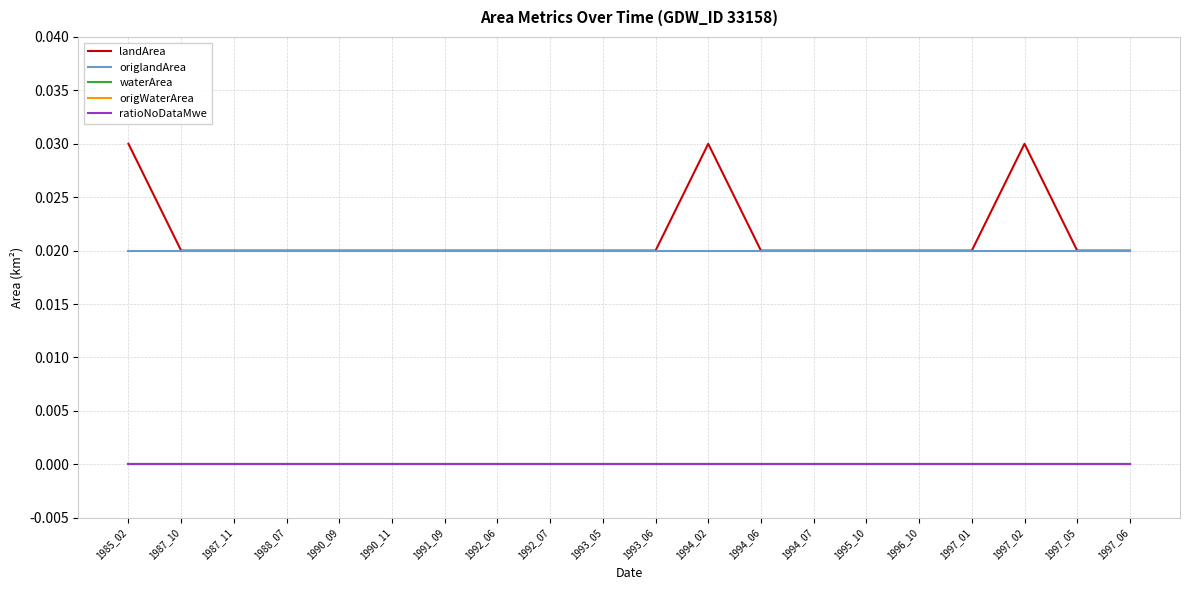

Between 1991_09 and 1992_06, which series saw the biggest shift?

landArea